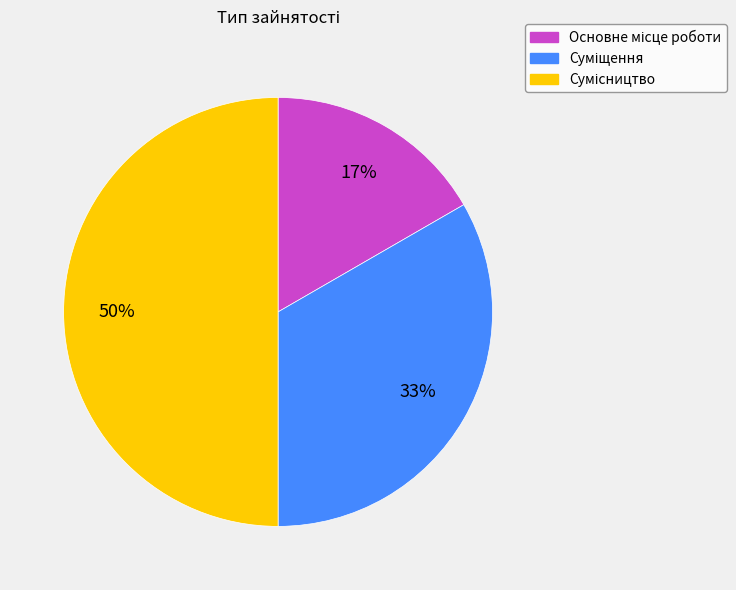

To the nearest percent, what is the difference between the largest and smallest slice percentages?

33%